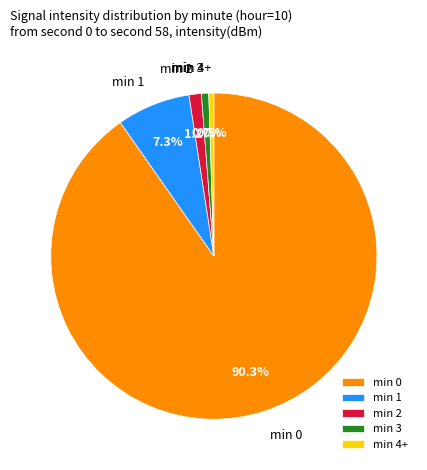

Combined, do min 1 and min 3 account for over 50%?

No